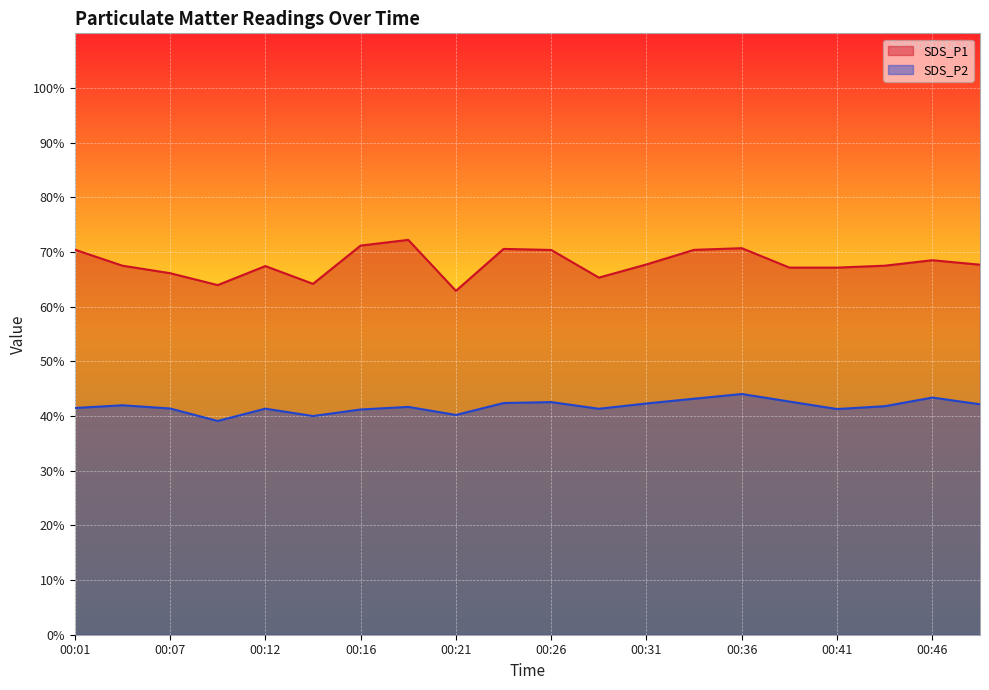

At how many categories does at least one series exceed 67?

15